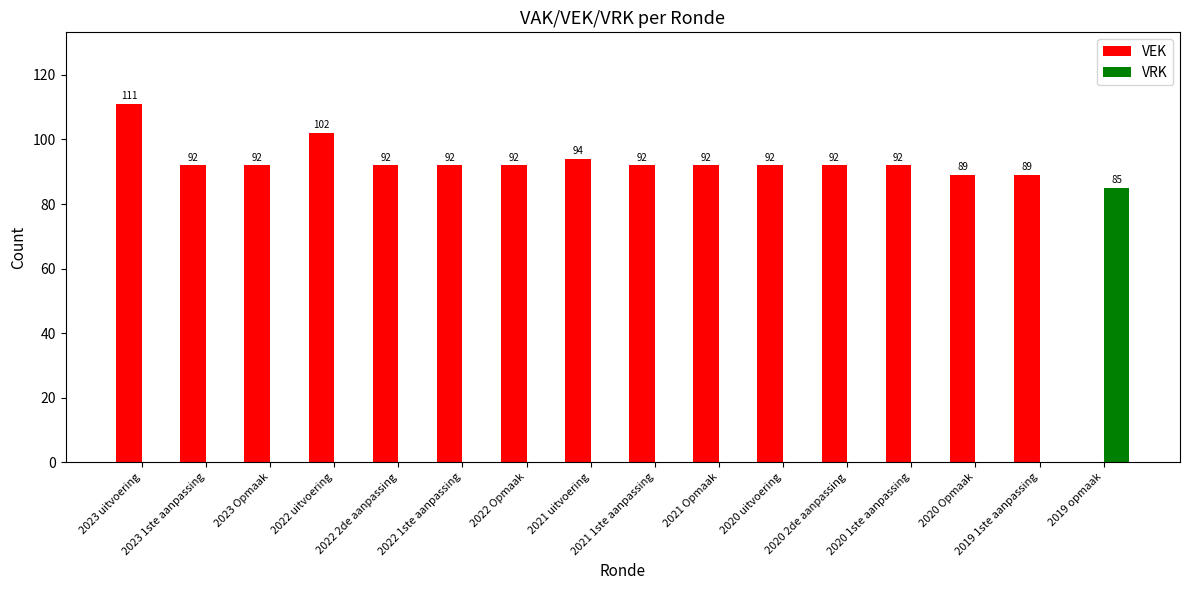

Between 2023 uitvoering and 2019 1ste aanpassing, which series saw the biggest shift?

VEK